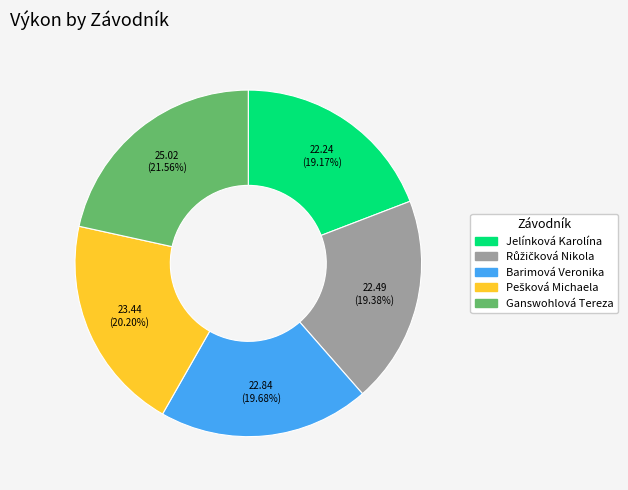

Which slice is the largest?

Ganswohlová Tereza